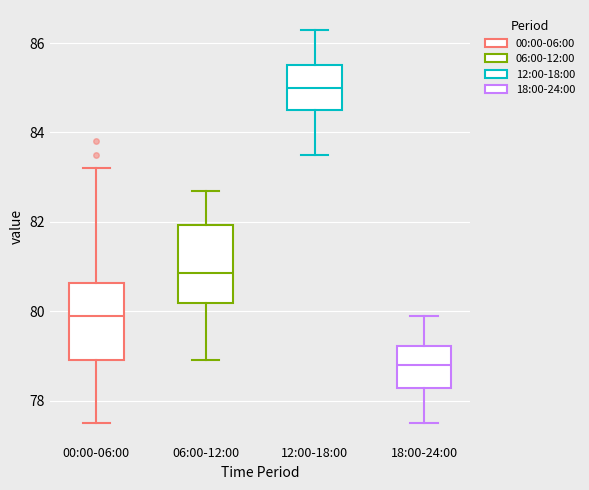

Reading left to right, read every box against the y-axis: the position of its median line, the range the box covers, and the ends of its whiskers. The values are not printed on the chart, so give them approximately, as read against the axis.

00:00-06:00: median 80.0, box 79.0 to 80.6, whiskers 77.6 to 83.2
06:00-12:00: median 80.8, box 80.2 to 82.0, whiskers 79.0 to 82.8
12:00-18:00: median 85.0, box 84.6 to 85.6, whiskers 83.6 to 86.4
18:00-24:00: median 78.8, box 78.2 to 79.2, whiskers 77.6 to 80.0